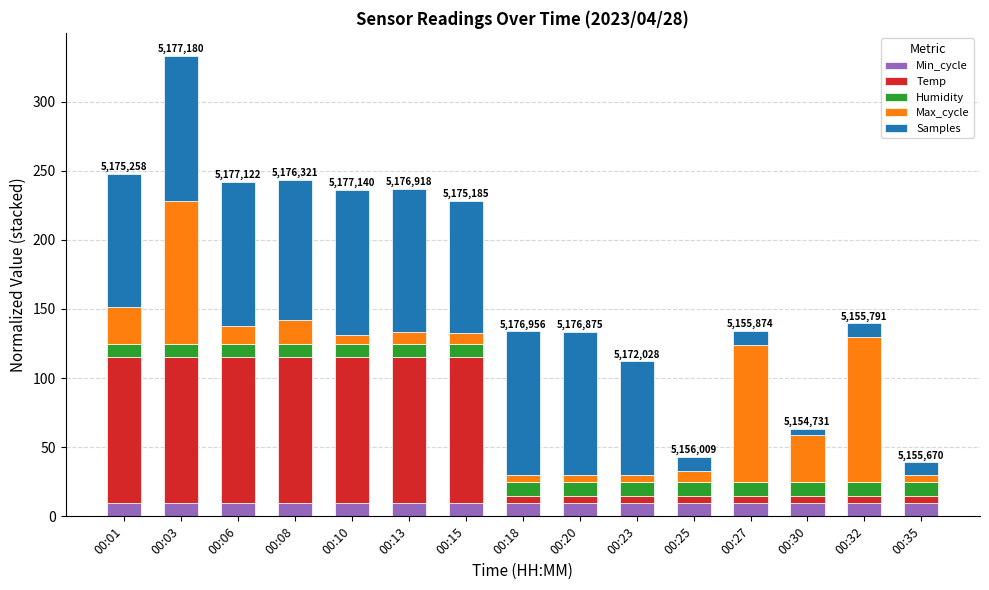

The value of Min_cycle at 00:15 is 10.0. True or false?

True